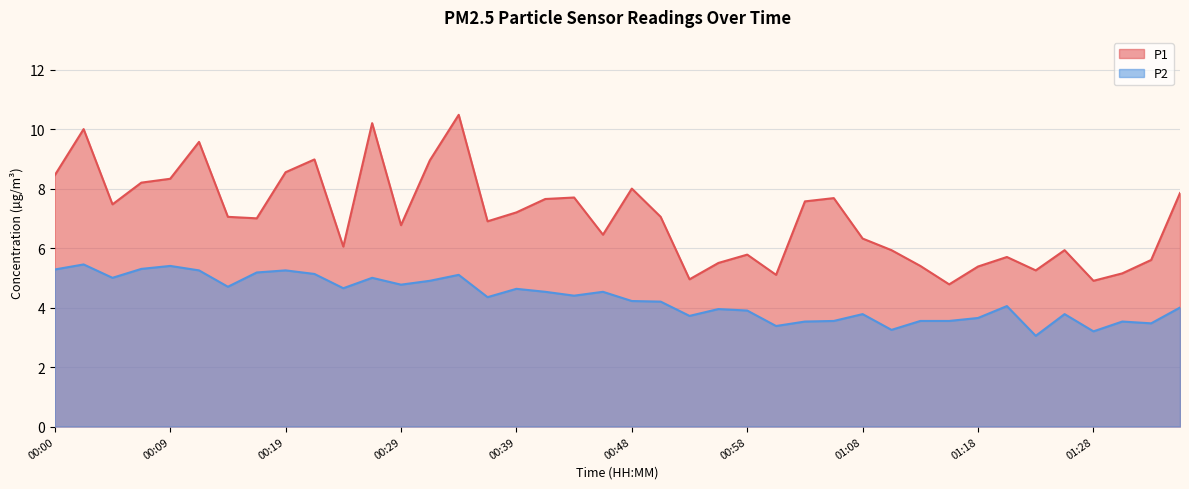

True or false: P2 and P1 intersect in this chart.

False